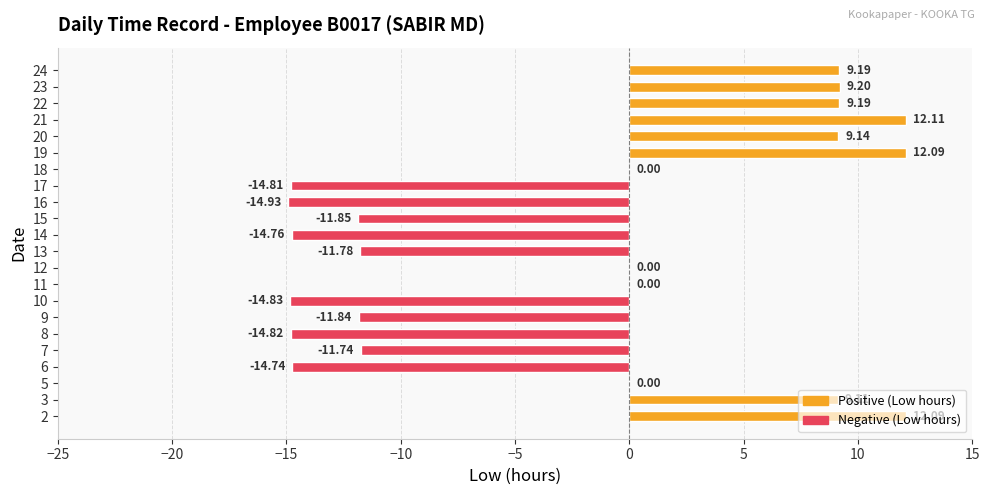

What is the average value?

-2.5